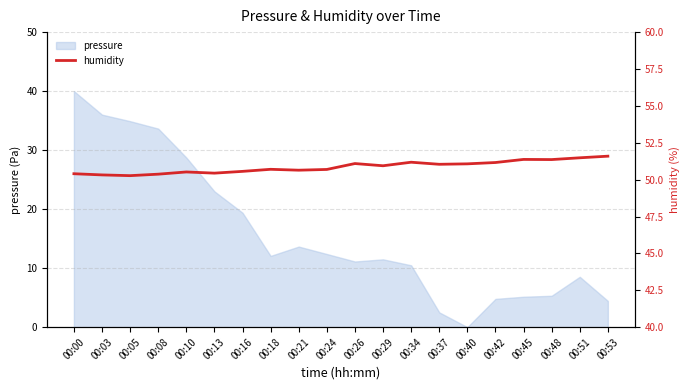

Does the chart have visible grid lines?

Yes